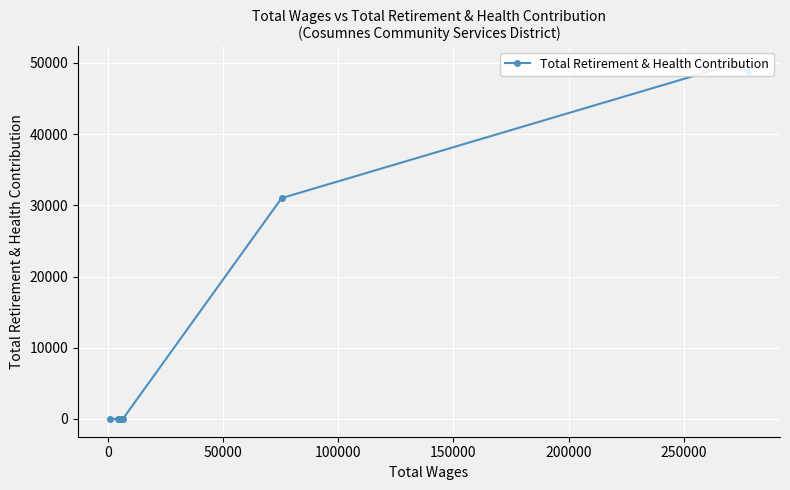

Count the number of values greater than 0.

3